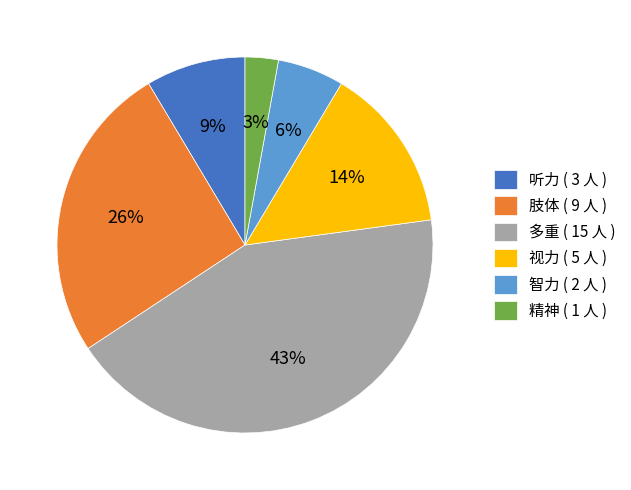

Is it true that 肢体 is 26% of the pie?

True